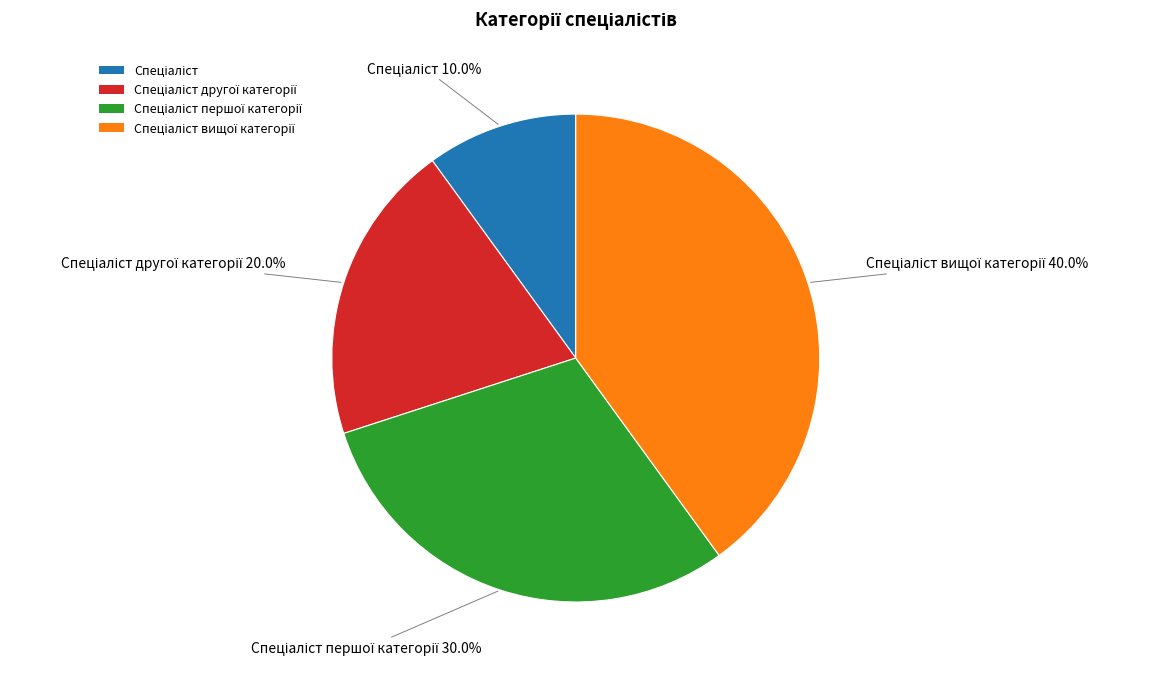

Does any single category account for the majority?

No